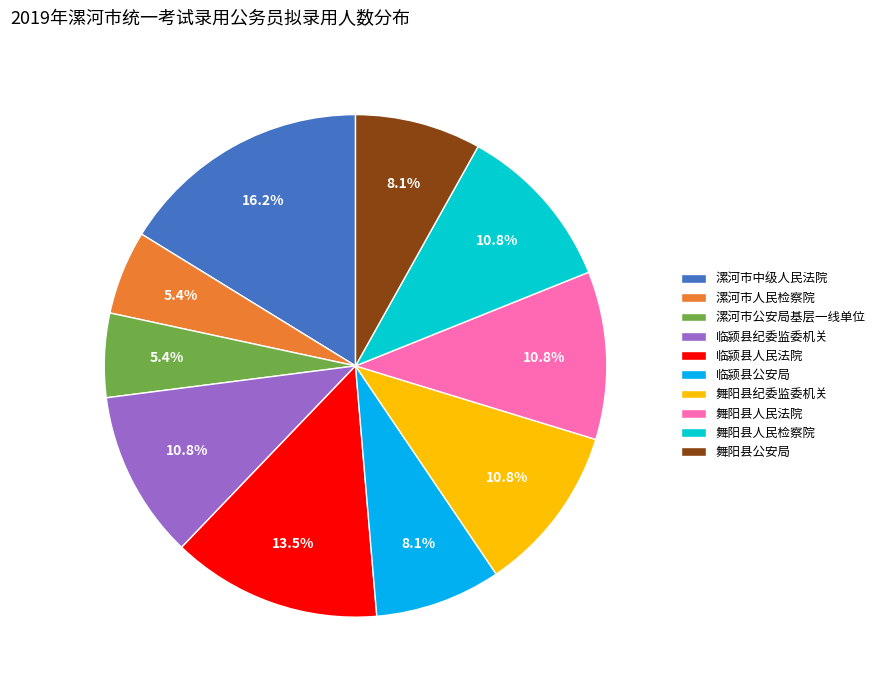

Approximately how many times larger is the value at 漯河市中级人民法院 compared to 舞阳县纪委监委机关?

1.5